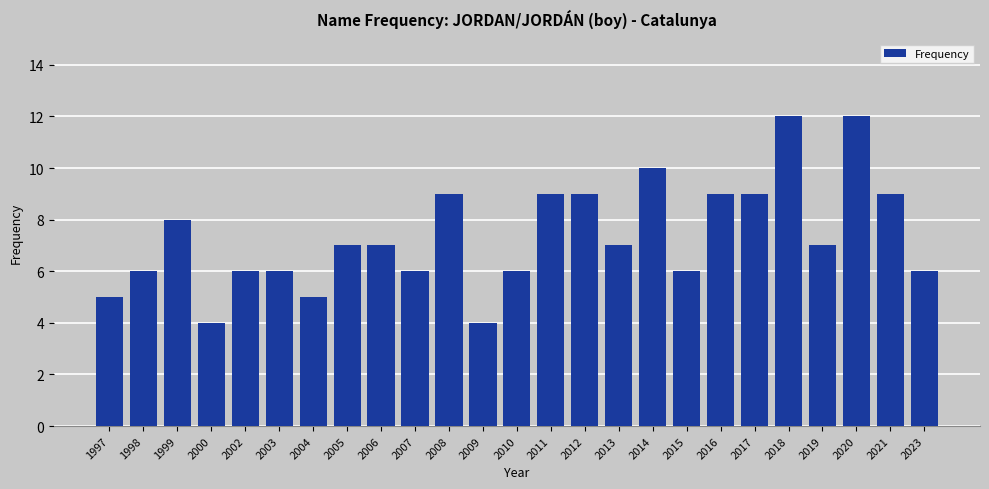

What value does the data have at 2013?

7